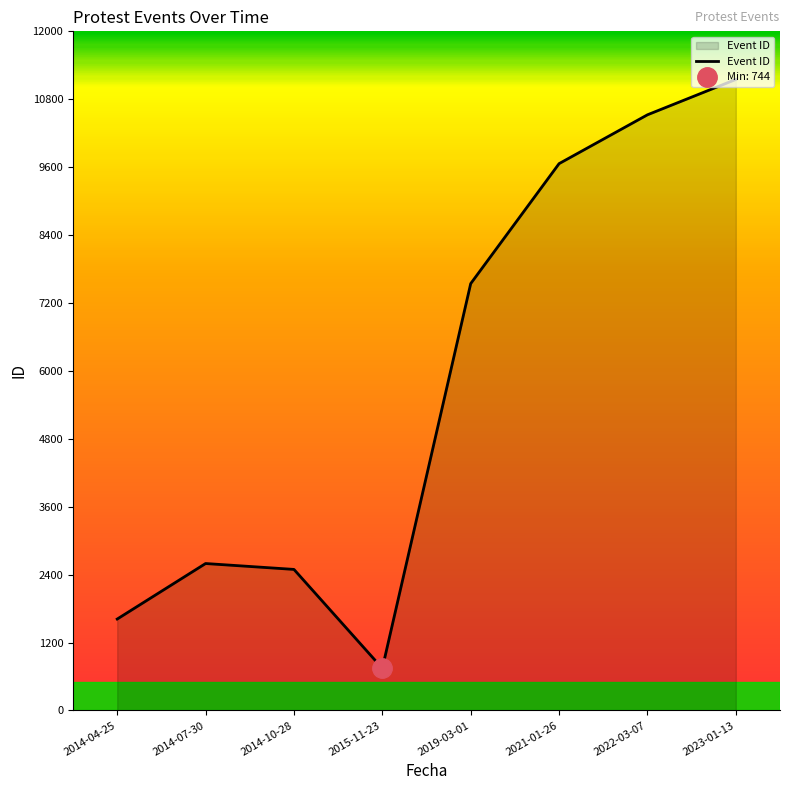

How many points are higher than both their immediate neighbors (excluding endpoints)?

1